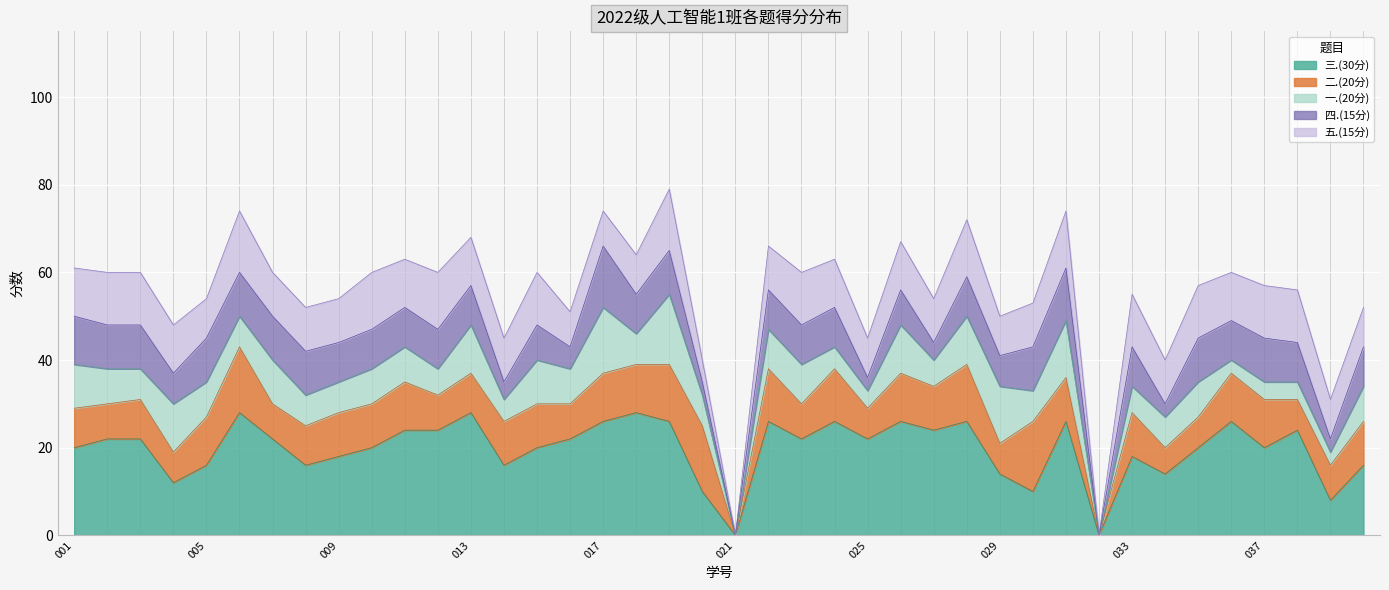

What is the total value across all series at 033?

55